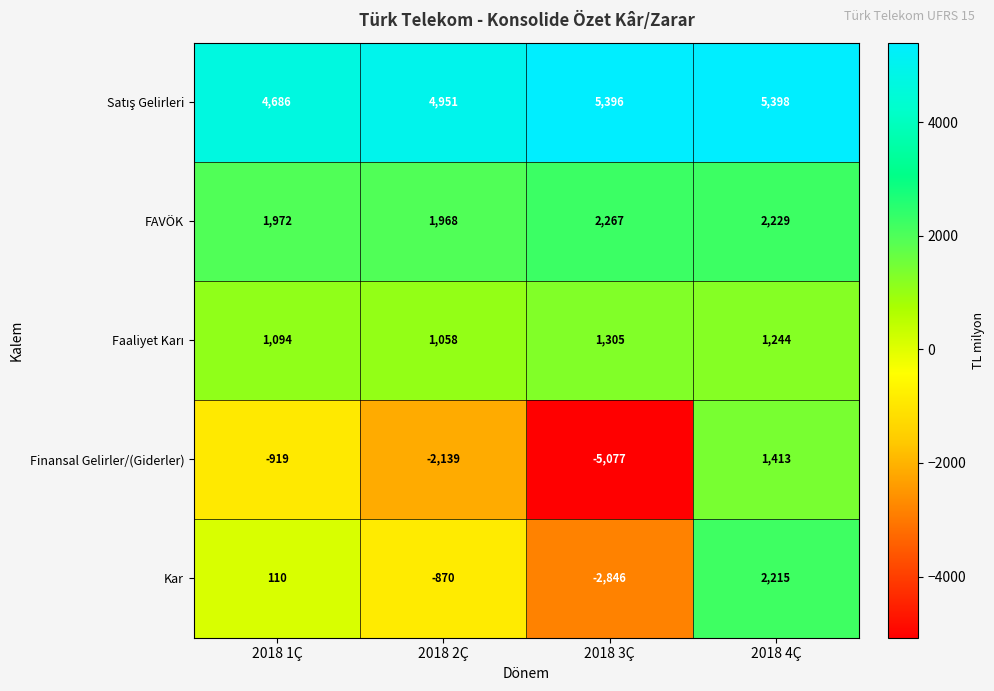

What is the difference between the maximum and minimum values in the Finansal Gelirler/(Giderler) series?

6490